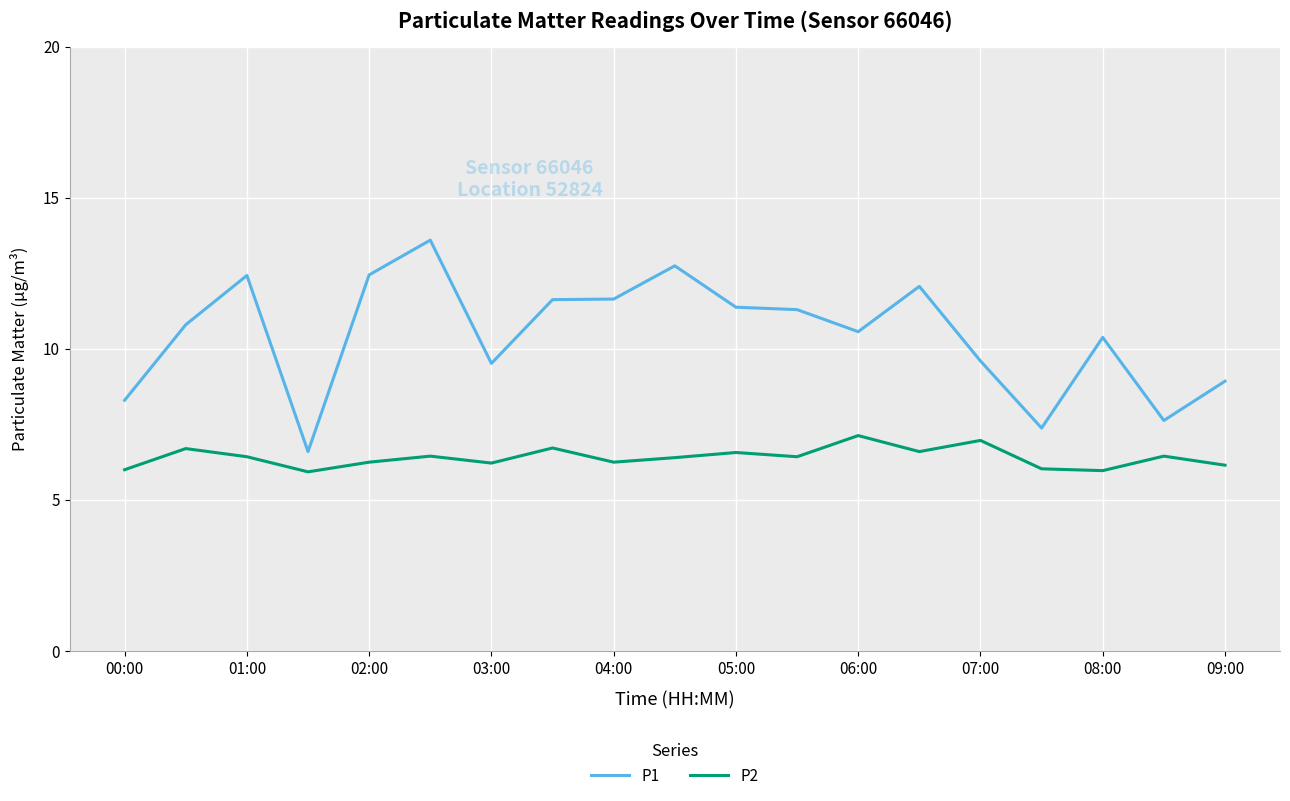

Which series has the largest range (max minus min)?

P1